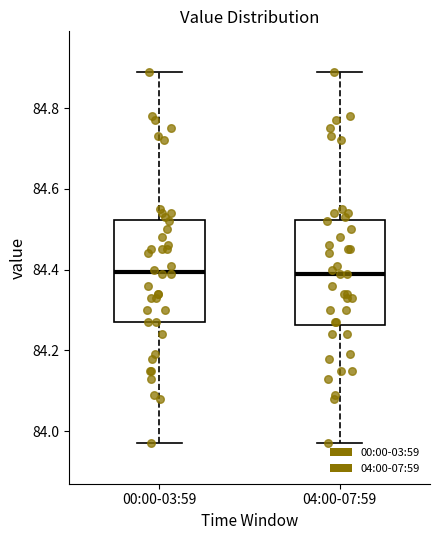

Where is the upper edge of the box for 00:00-03:59 on the y-axis? The values are not printed on the chart, so give them approximately, as read against the axis.

84.52